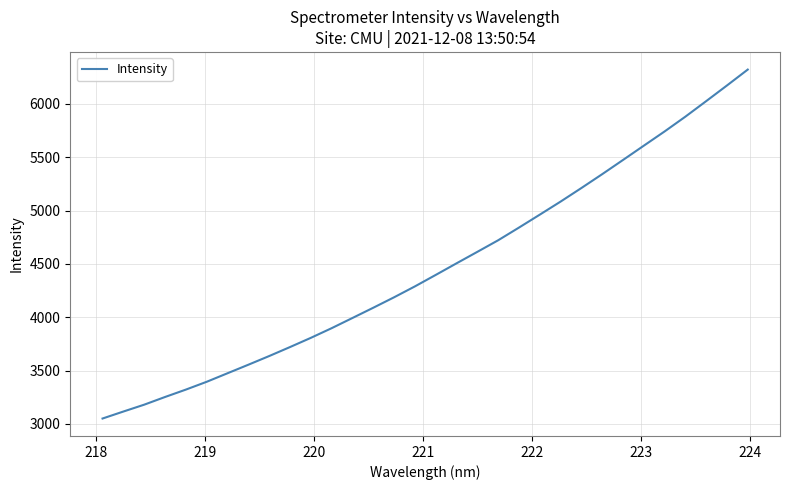

What is the difference between the maximum and minimum values?

3271.7